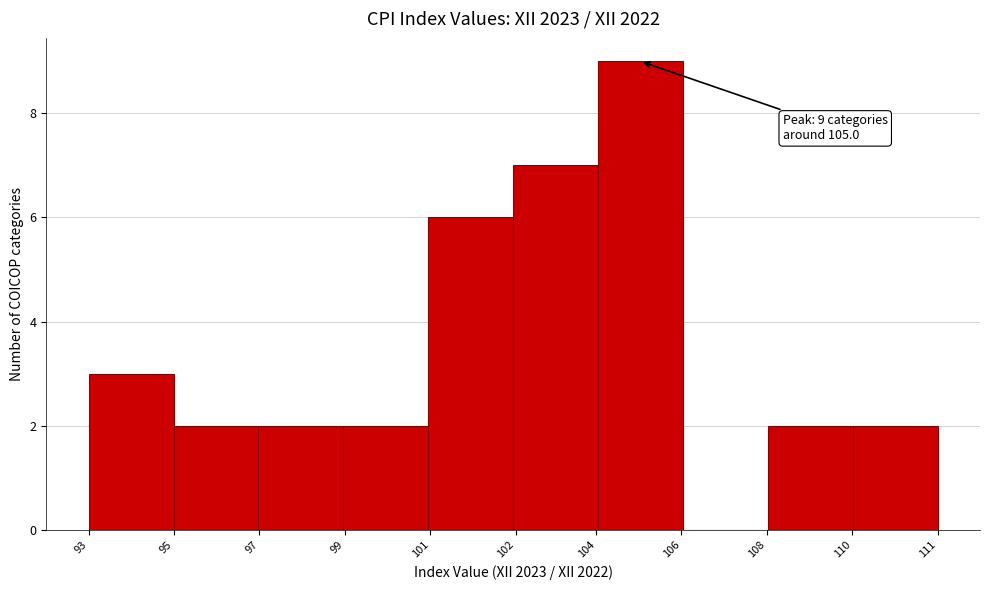

Reading left to right, what are all the values shown in this chart?

93=3	95=2	97=2	99=2	101=6	102=7	106=9	108=0	110=2	111=2